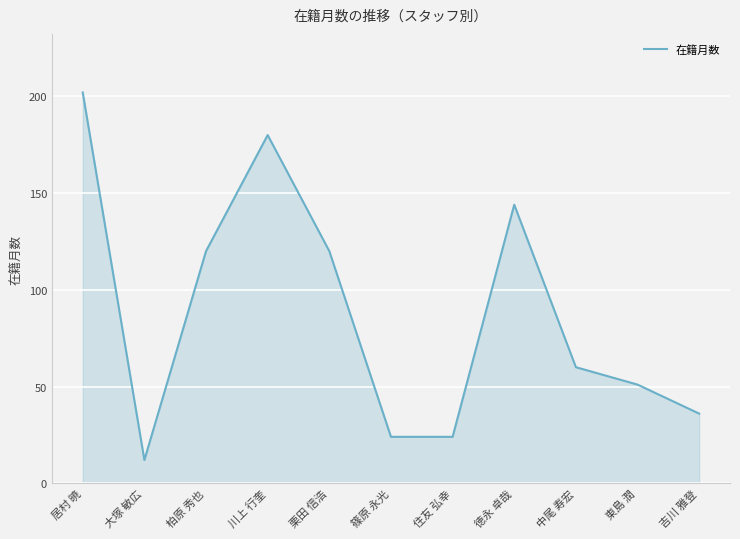

The value at 柏原 秀也 is 120. True or false?

True